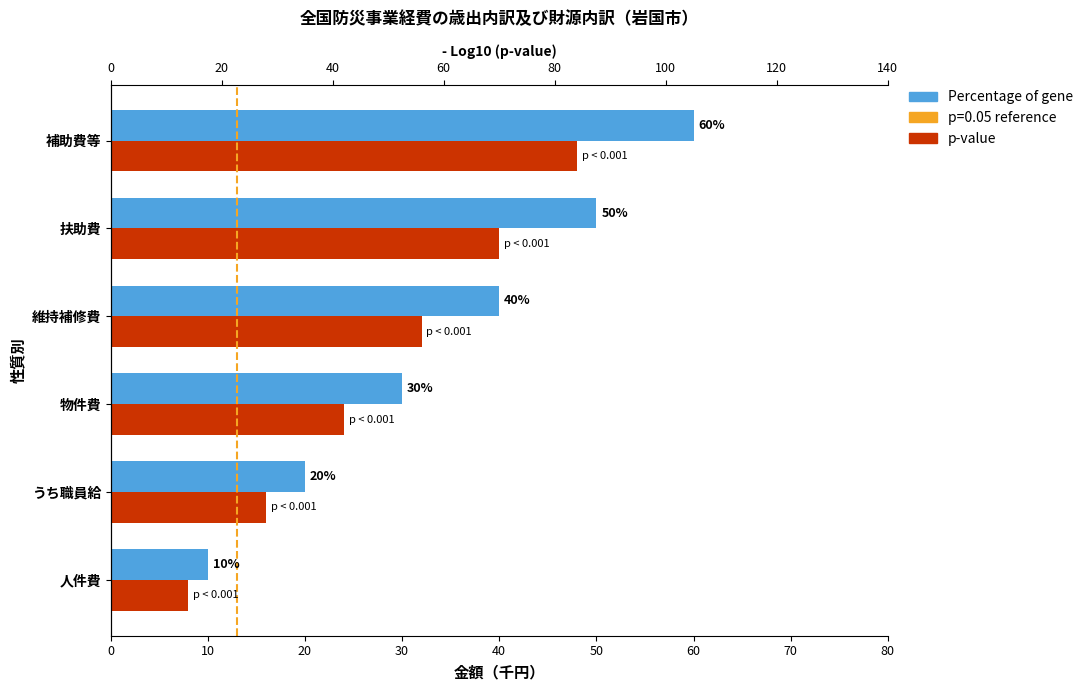

Which series has the widest spread of values?

Percentage of gene